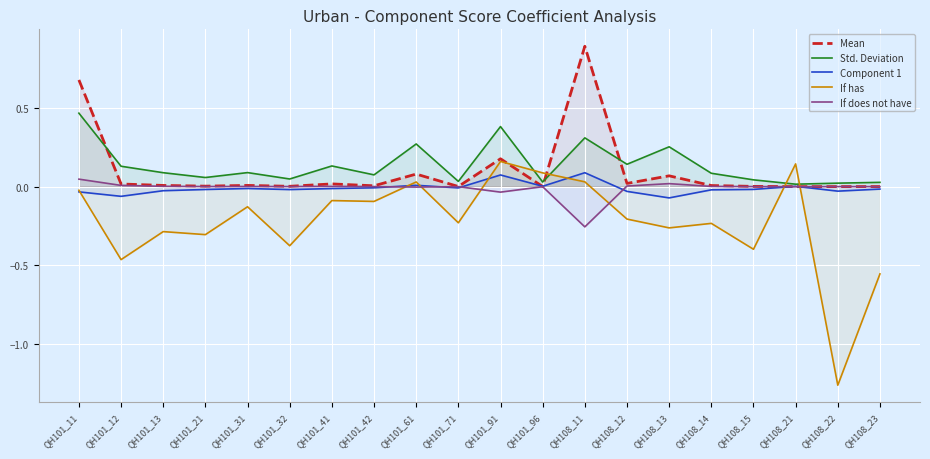

Which series changed the most between QH101_32 and QH108_21?

If has